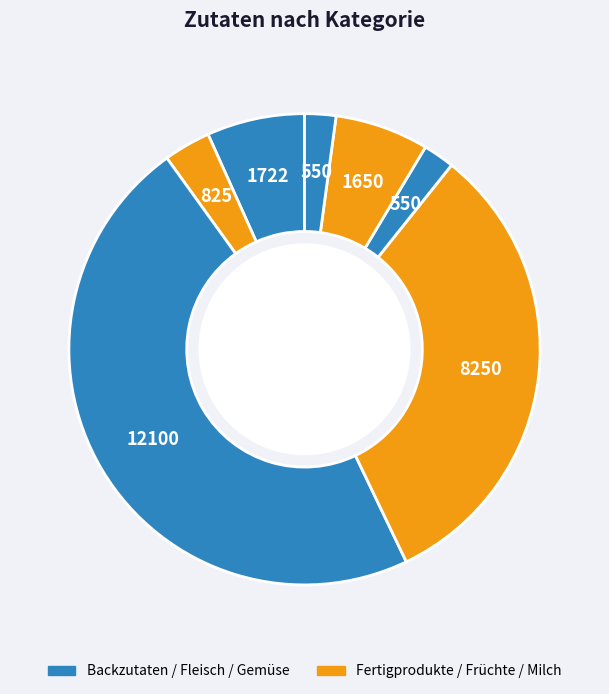

Is there a majority slice in this chart?

No